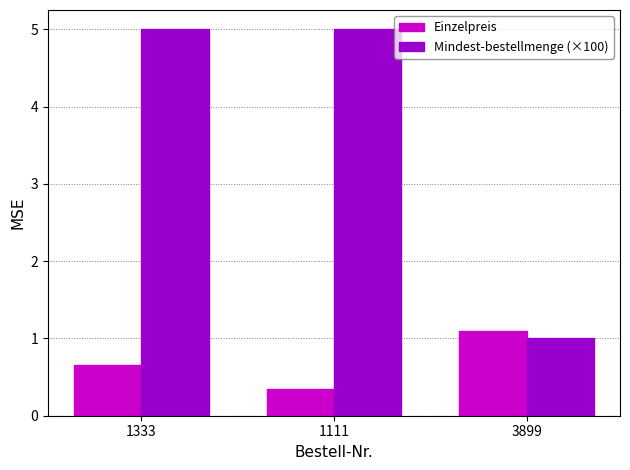

At how many categories does at least one series exceed 4?

2